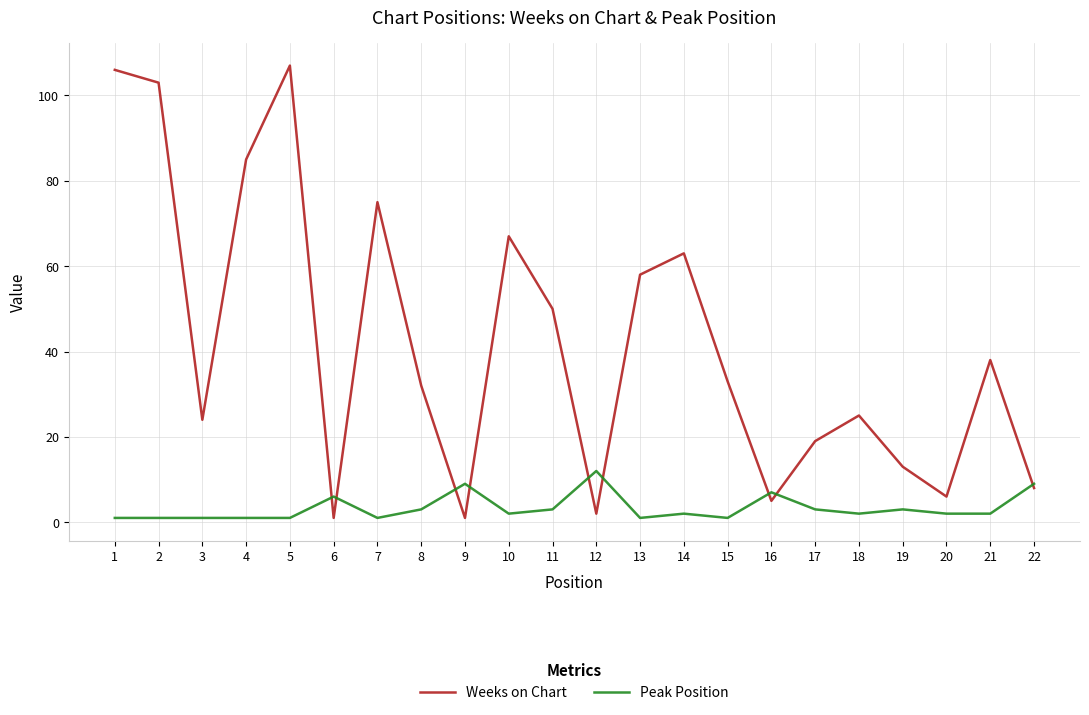

The Weeks on Chart series shows 25 at 17. True or false?

False